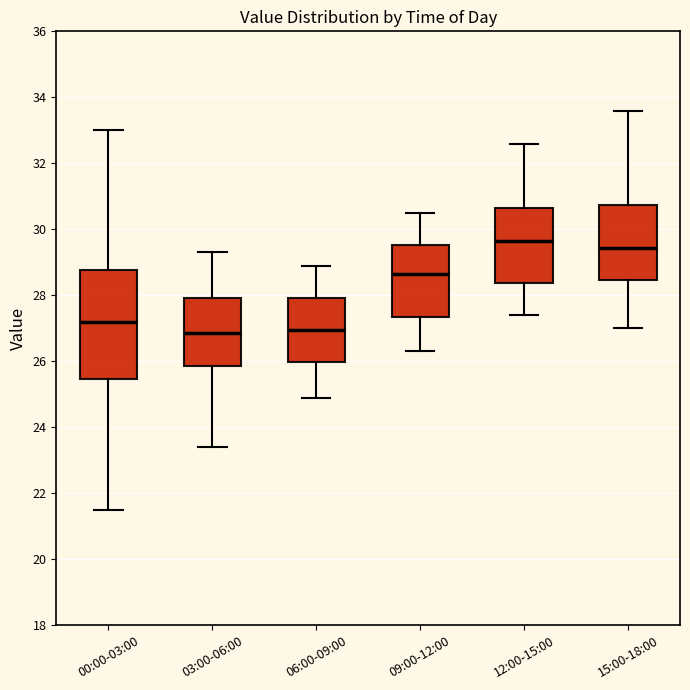

Reading left to right, transcribe this box plot: for each box, give where its median line is, the range the box spans, and where its two whiskers end, as read against the y-axis. The values are not printed on the chart, so give them approximately, as read against the axis.

00:00-03:00: median 27.2, box 25.4 to 28.8, whiskers 21.6 to 33.0
03:00-06:00: median 26.8, box 25.8 to 28.0, whiskers 23.4 to 29.4
06:00-09:00: median 27.0, box 26.0 to 28.0, whiskers 25.0 to 29.0
09:00-12:00: median 28.6, box 27.4 to 29.6, whiskers 26.4 to 30.6
12:00-15:00: median 29.6, box 28.4 to 30.6, whiskers 27.4 to 32.6
15:00-18:00: median 29.4, box 28.4 to 30.8, whiskers 27.0 to 33.6